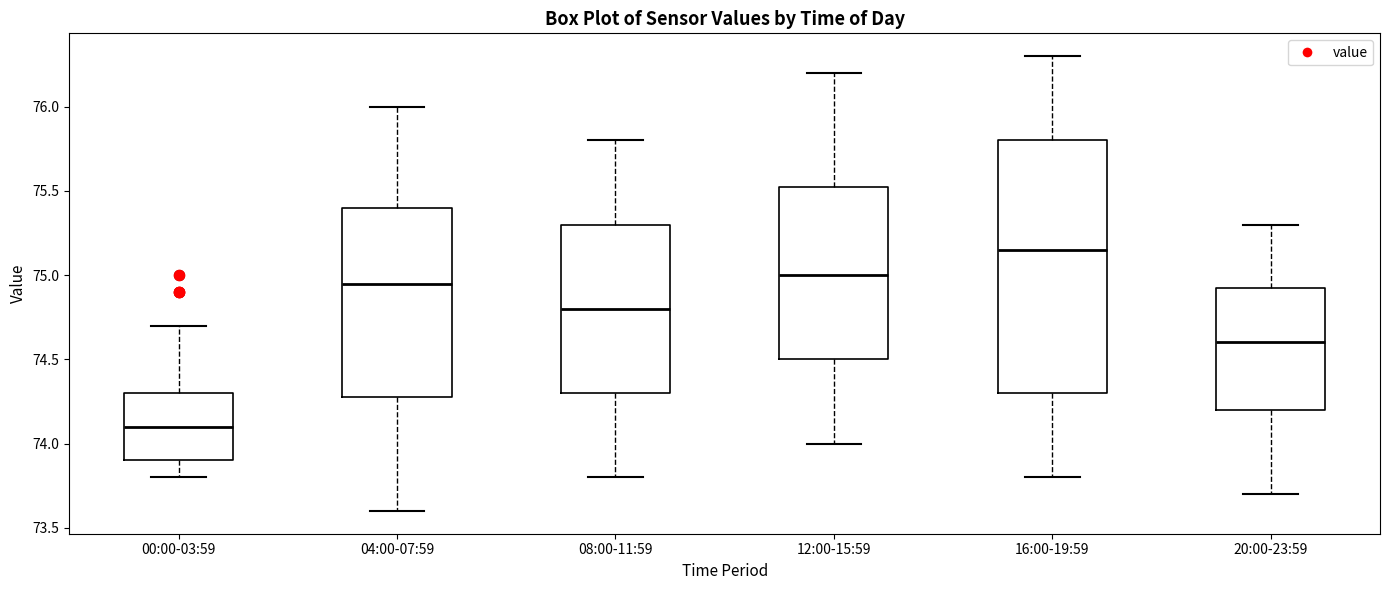

Which box has the lowest median line?

00:00-03:59